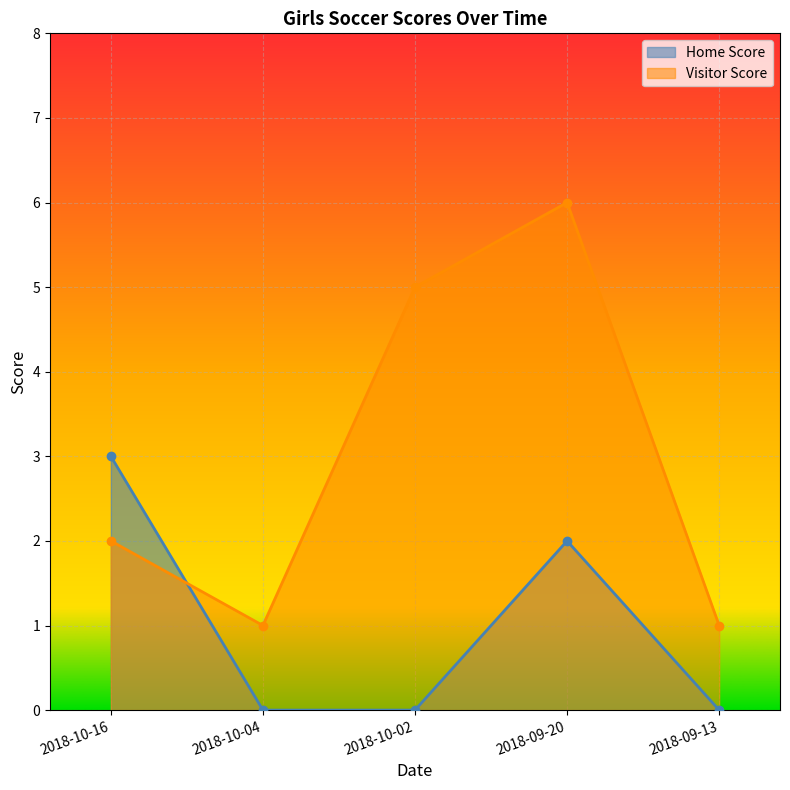

Reading right to left, transcribe all the data shown in this chart.

Home Score: 2018-09-13=0	2018-09-20=2	2018-10-02=0	2018-10-04=0	2018-10-16=3
Visitor Score: 2018-09-13=1	2018-09-20=6	2018-10-02=5	2018-10-04=1	2018-10-16=2